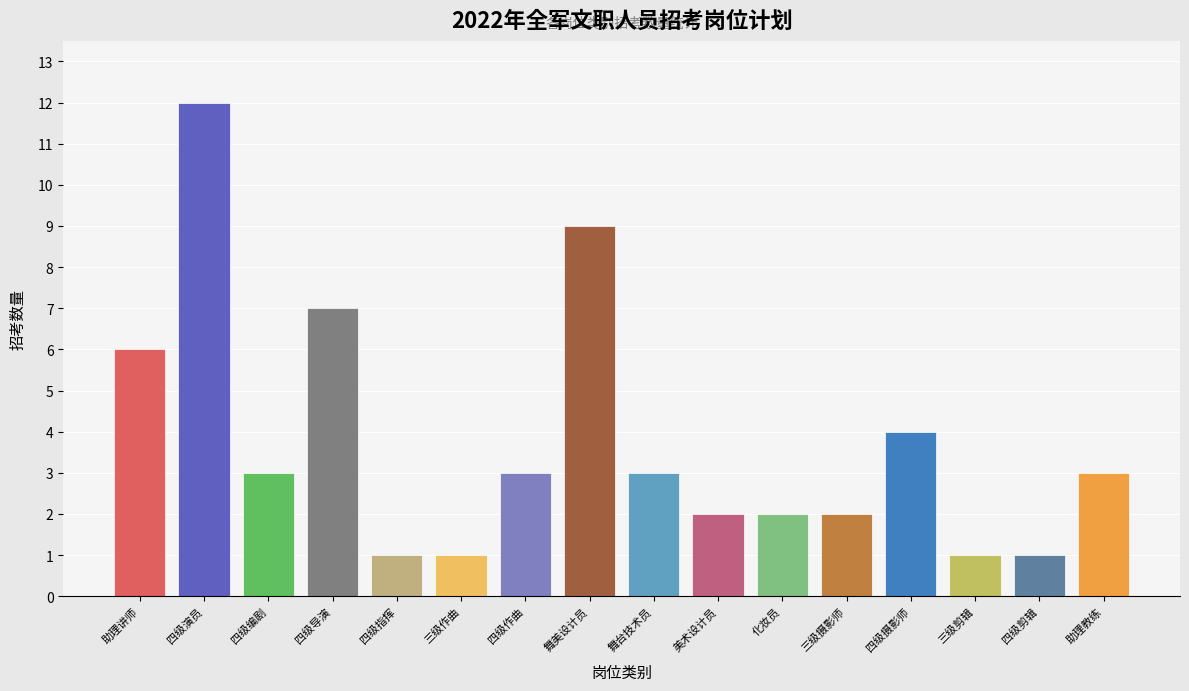

Reading left to right, list all the values displayed in this chart.

6	12	3	7	1	1	3	9	3	2	2	2	4	1	1	3